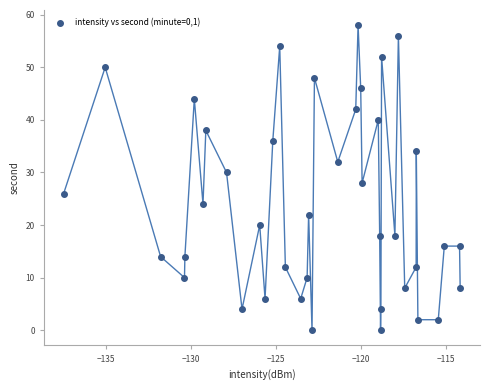

What is the range of Y values (max minus min)?

58